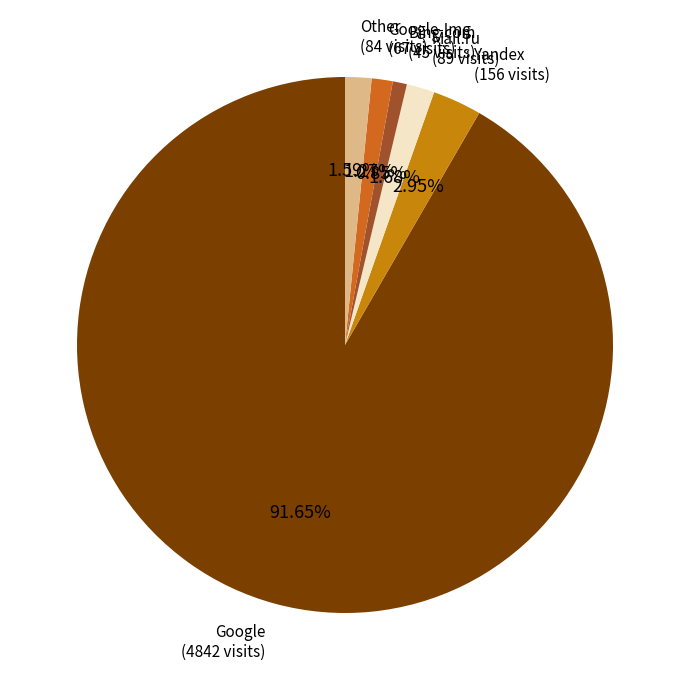

Does any single category account for the majority?

Yes